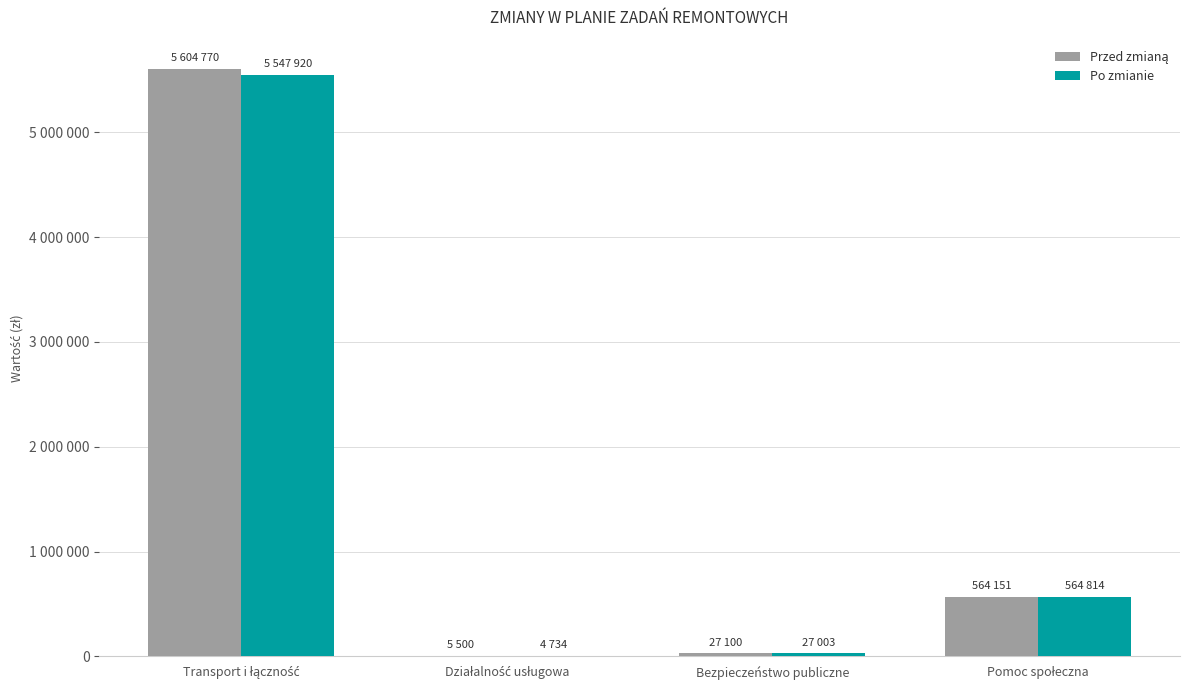

Is the value of Przed zmianą at Transport i łączność greater than the value of Po zmianie at Pomoc społeczna?

Yes